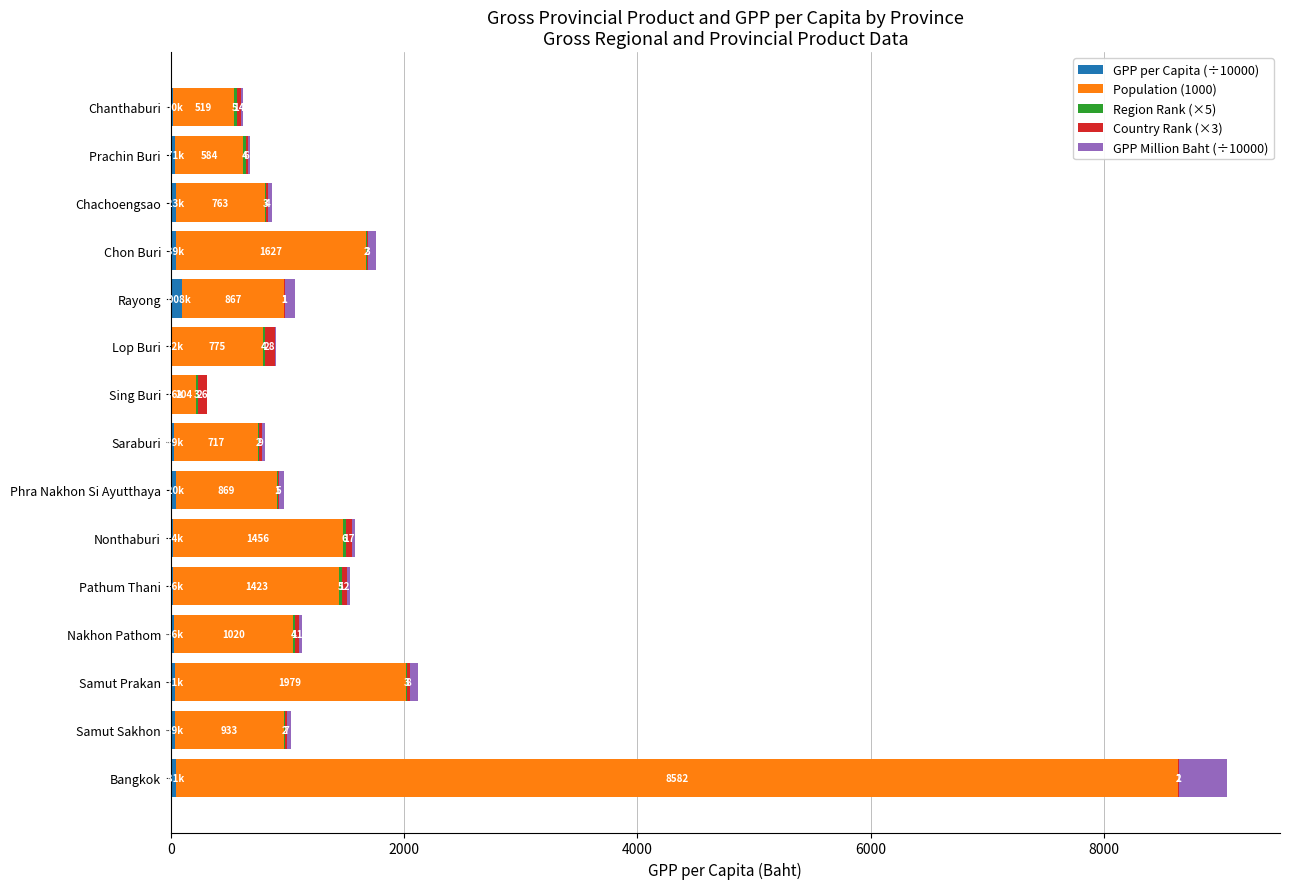

At which category is the sum across all series the highest?

Bangkok